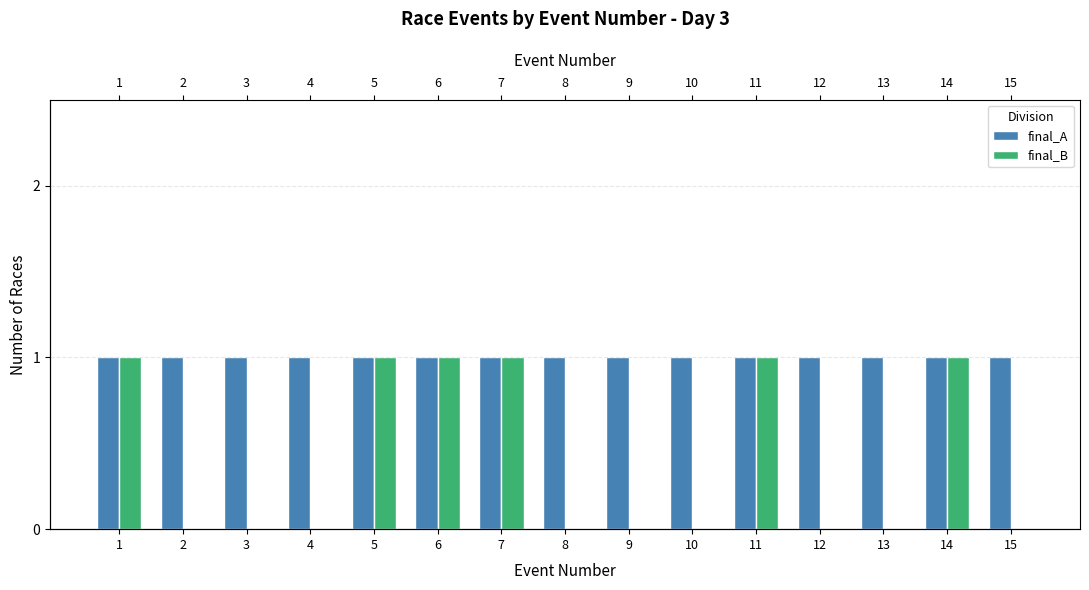

Rank the categories by final_B value from highest to lowest.

1, 5, 6, 7, 11, 14, 2, 3, 4, 8, 9, 10, 12, 13, 15